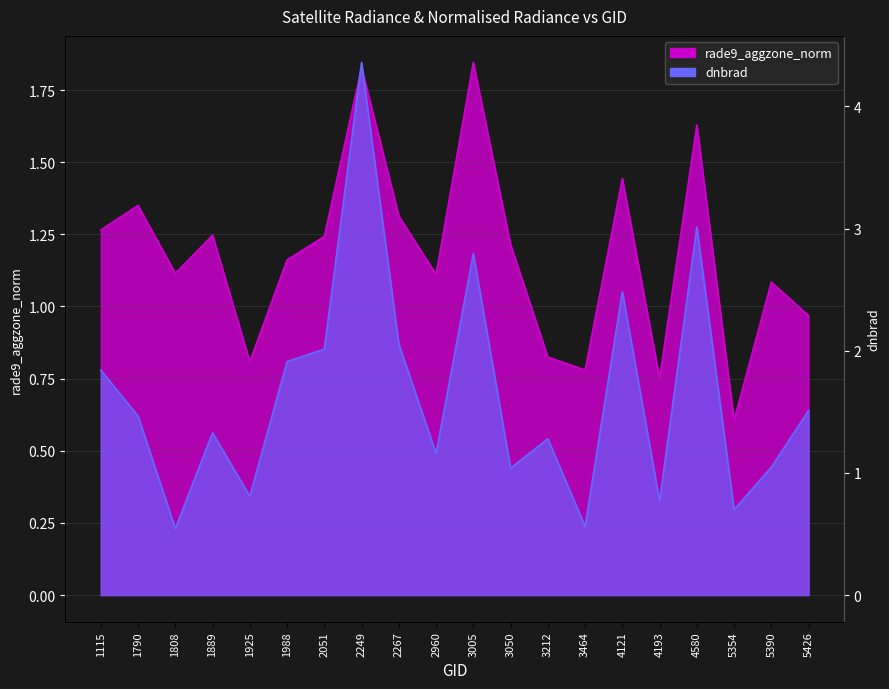

True or false: dnbrad has a value of 1.2 at 2960.

True